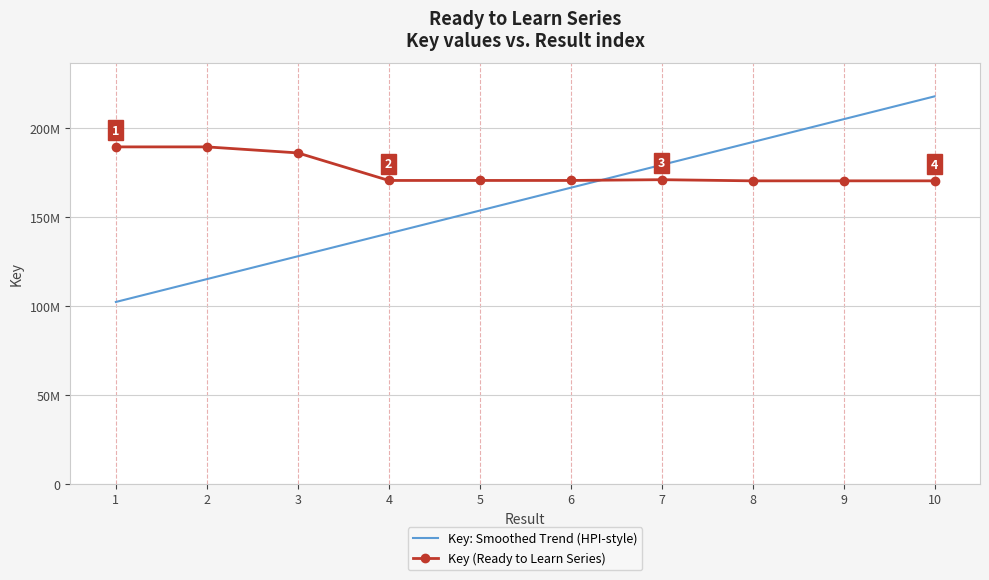

What is the value of the Key (Ready to Learn Series) point at the 2nd from the left?

189381202.0